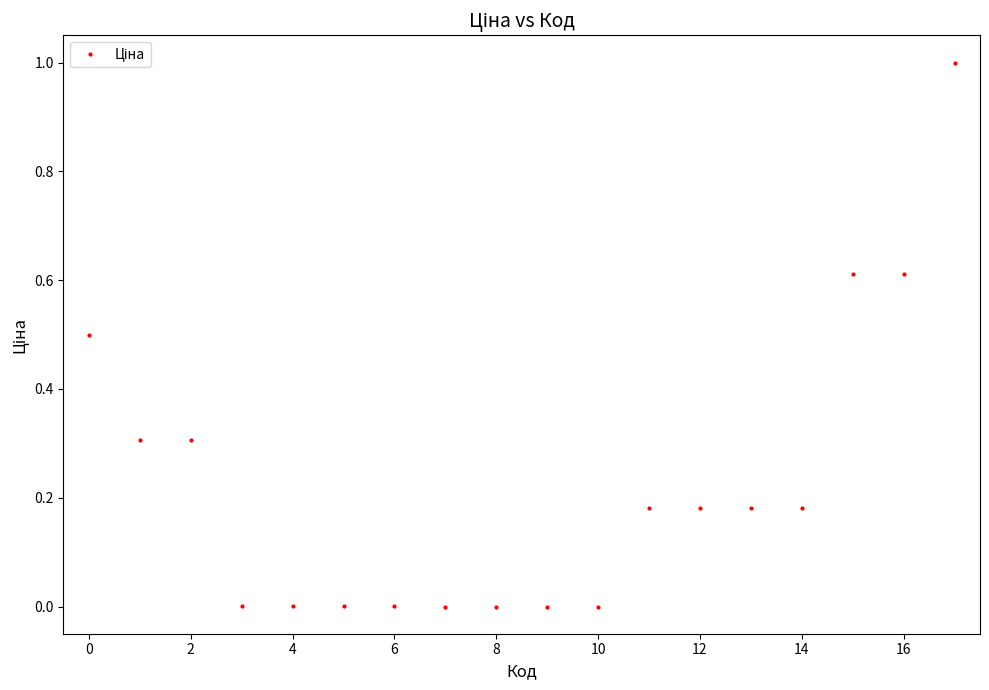

What is the value of the 1st point from the left?

0.5